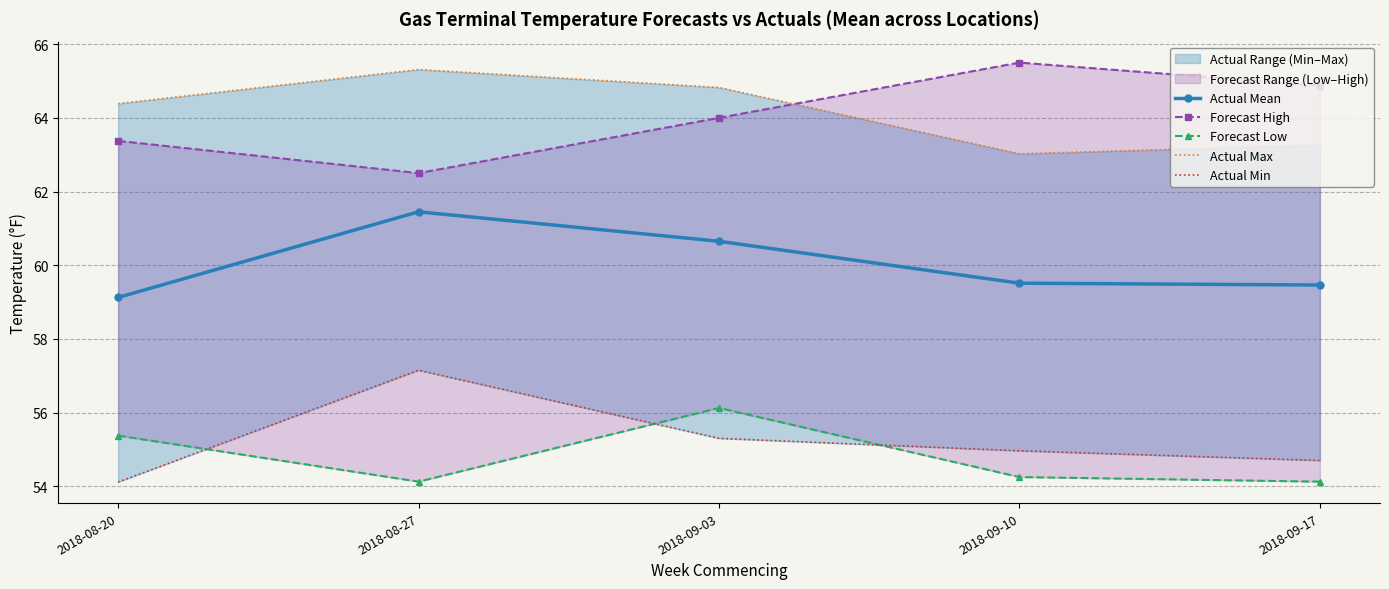

Between 2018-09-03 and 2018-08-20, which is larger?

2018-09-03